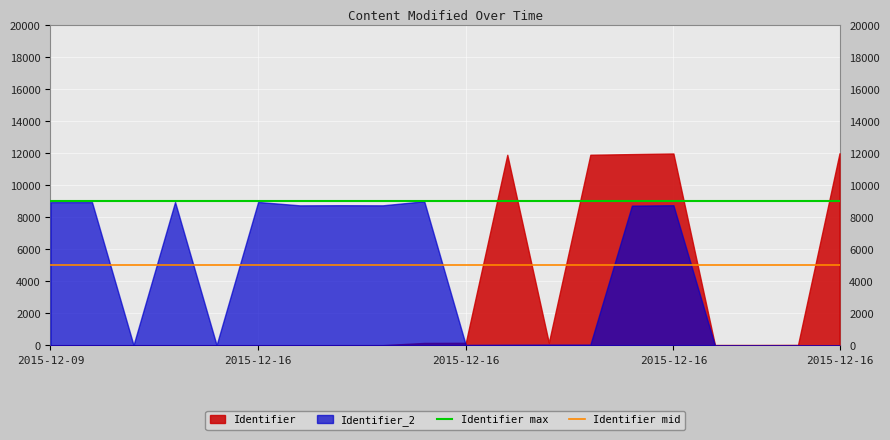

The value of Identifier max at 2015-12-16 is 2787. True or false?

False